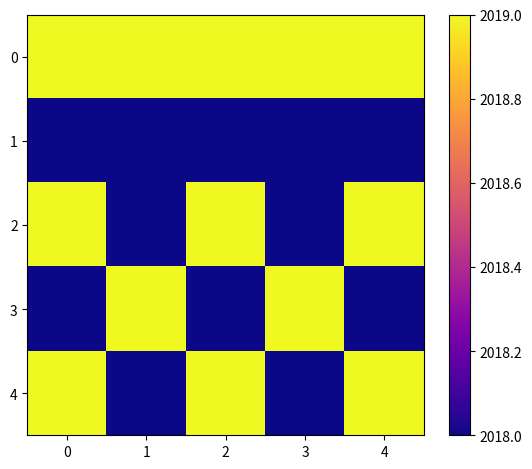

Reading left to right, what are all the values shown in this chart?

0: 0=2019	1=2019	2=2019	3=2019	4=2019
1: 0=2018	1=2018	2=2018	3=2018	4=2018
2: 0=2019	1=2018	2=2019	3=2018	4=2019
3: 0=2018	1=2019	2=2018	3=2019	4=2018
4: 0=2019	1=2018	2=2019	3=2018	4=2019